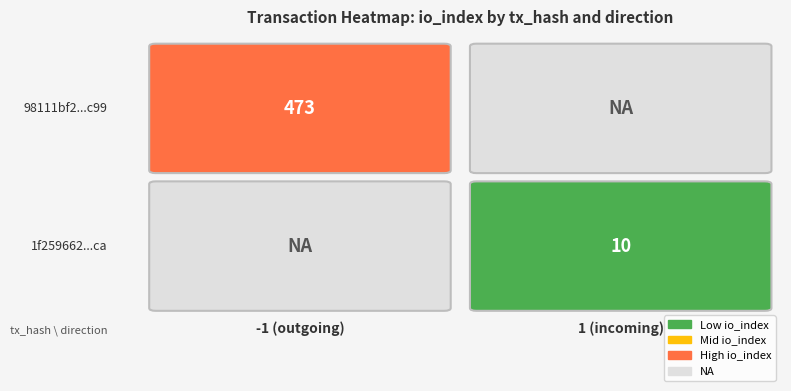

What is the average value of the 98111bf2dae9560f660a953b94d70385be46c99 series?

236